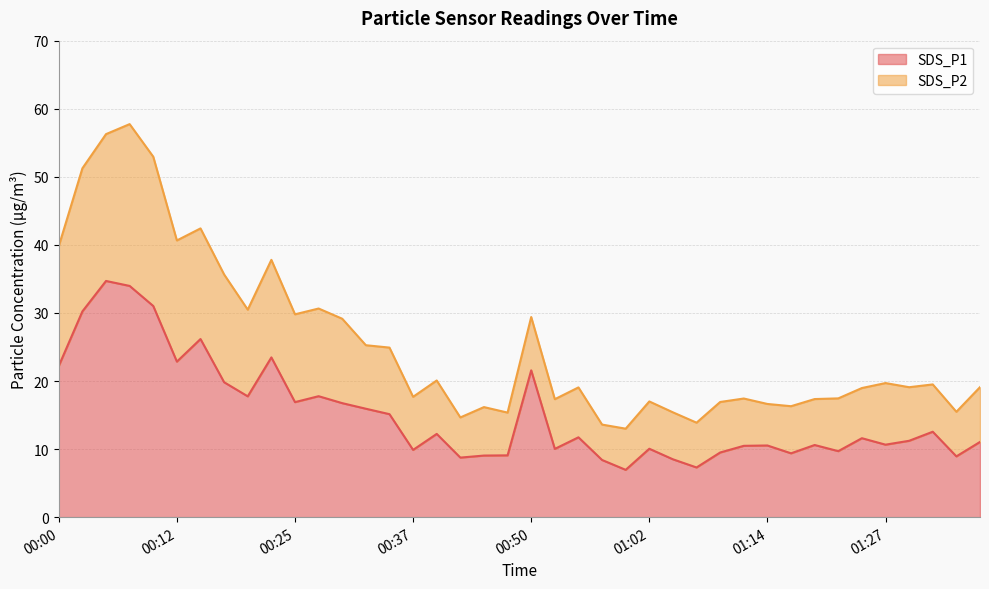

Reading left to right, list all the values displayed in this chart.

SDS_P1: 22.2	30.2	34.7	34.0	31.0	22.9	26.2	19.8	17.8	23.5	16.9	17.8	16.8	15.9	15.1	9.9	12.2	8.8	9.1	9.1	21.6	10.0	11.7	8.4	7.0	10.1	8.5	7.3	9.5	10.5	10.5	9.4	10.6	9.7	11.6	10.7	11.2	12.6	8.9	11.1
SDS_P2: 39.8	51.2	56.3	57.7	53.0	40.7	42.4	35.6	30.5	37.8	29.8	30.6	29.1	25.3	24.9	17.7	20.1	14.7	16.2	15.4	29.4	17.3	19.1	13.6	13.0	17.0	15.4	13.9	16.9	17.4	16.6	16.3	17.4	17.4	19.0	19.7	19.1	19.5	15.5	19.1